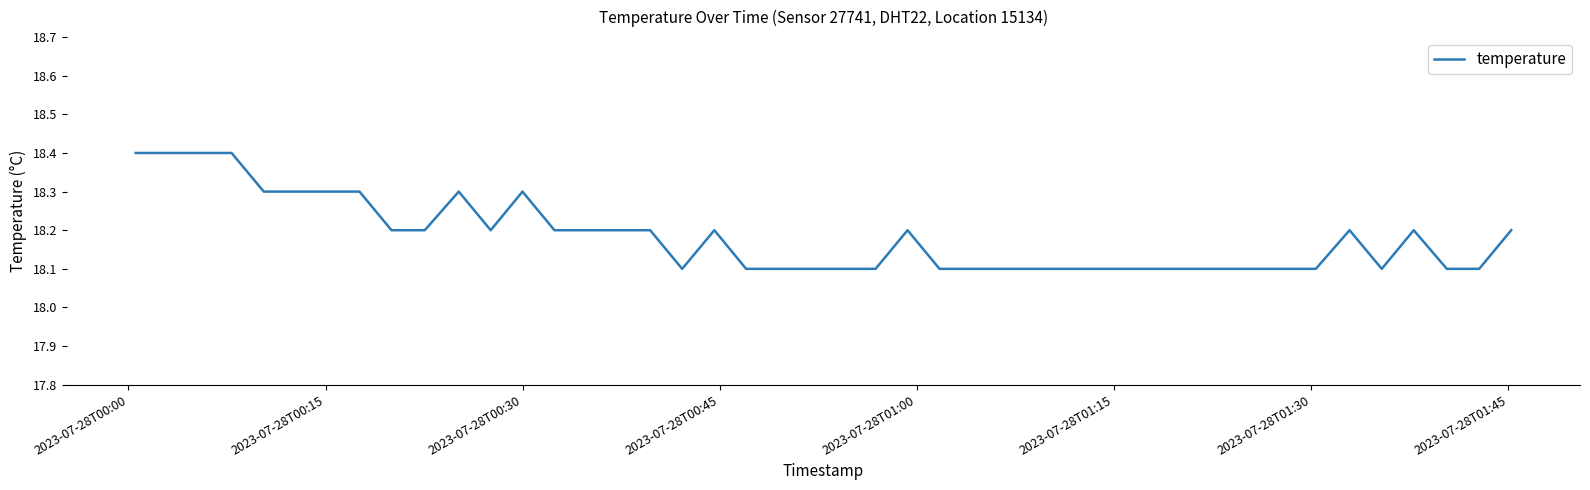

What is the greatest value displayed?

18.4